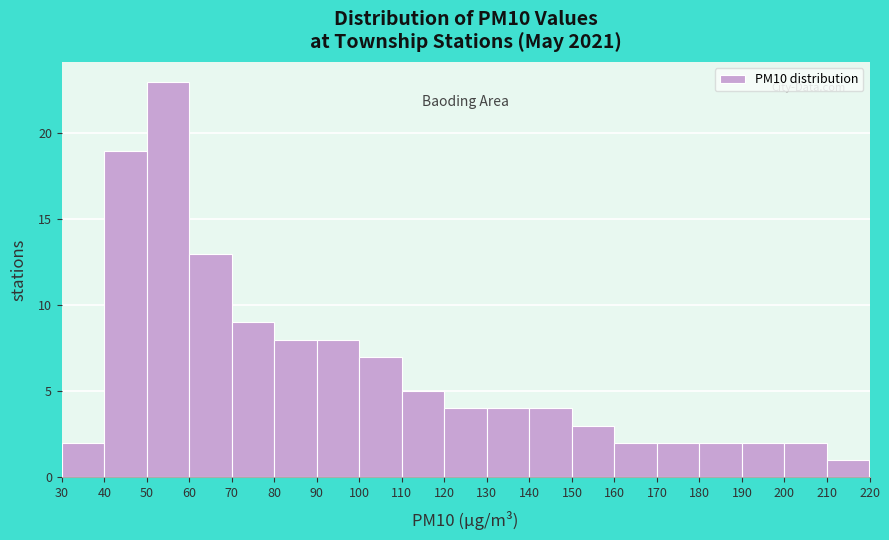

Which range on the x-axis has the tallest bar?

50 to 60